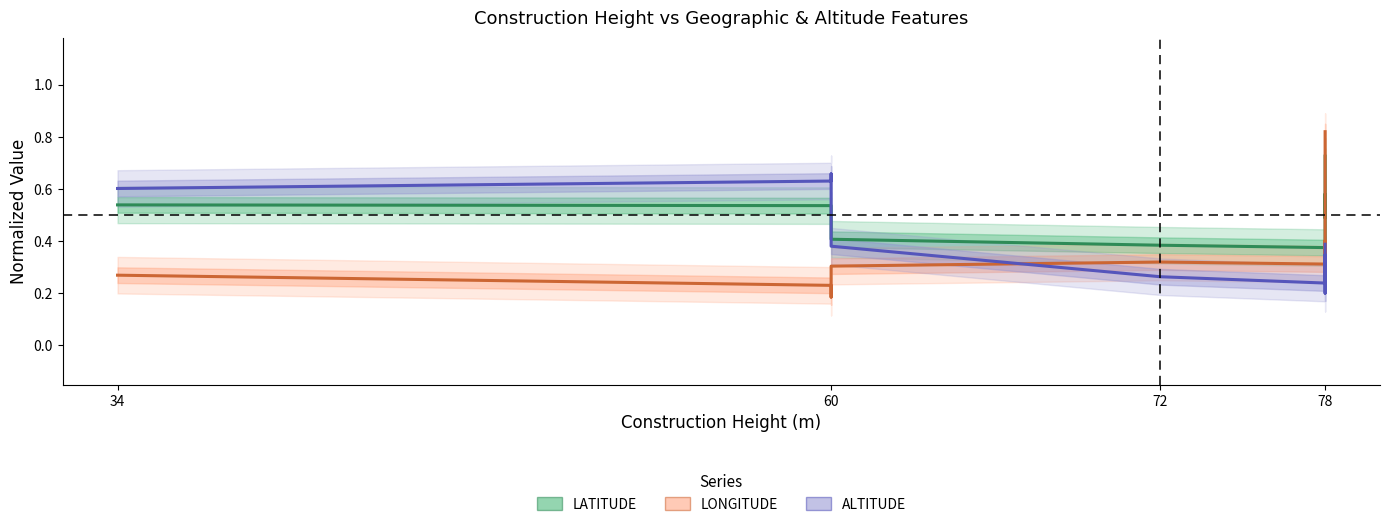

How many times do ALTITUDE and LONGITUDE cross each other?

1